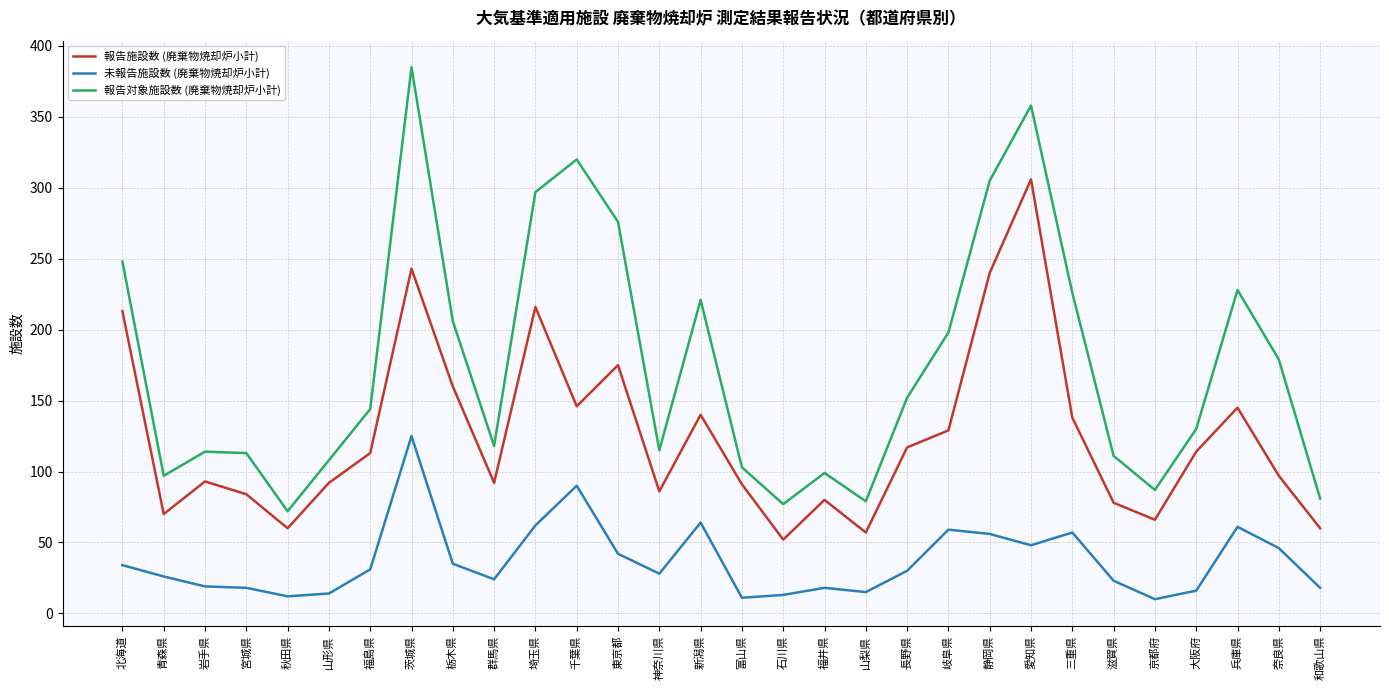

True or false: 報告対象施設数 (廃棄物焼却炉小計) and 報告施設数 (廃棄物焼却炉小計) cross at least once.

False